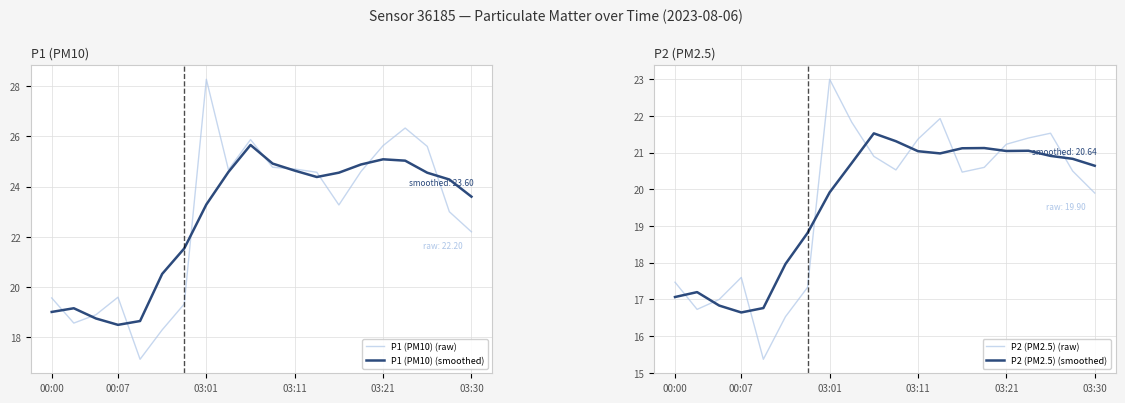

What is the highest value of the P1 (PM10) (smoothed) series?

25.7